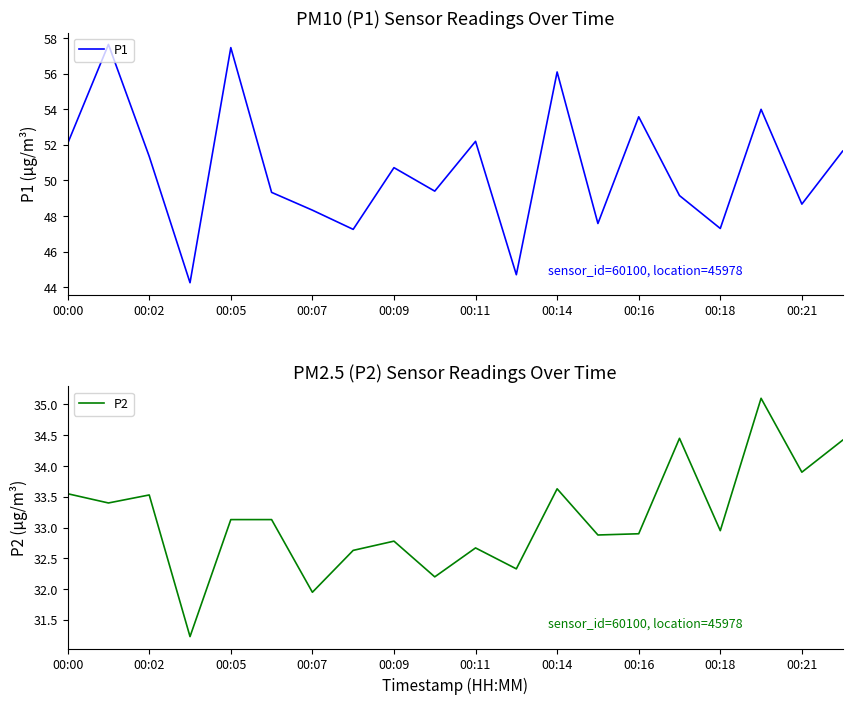

Does the chart have visible grid lines?

No